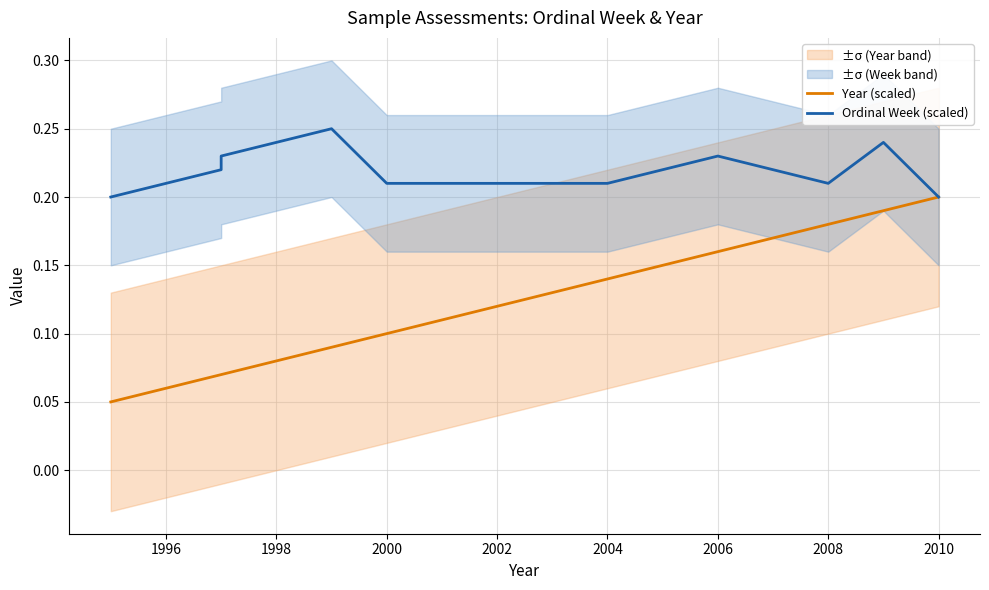

True or false: Year (scaled) and Ordinal Week (scaled) intersect in this chart.

False